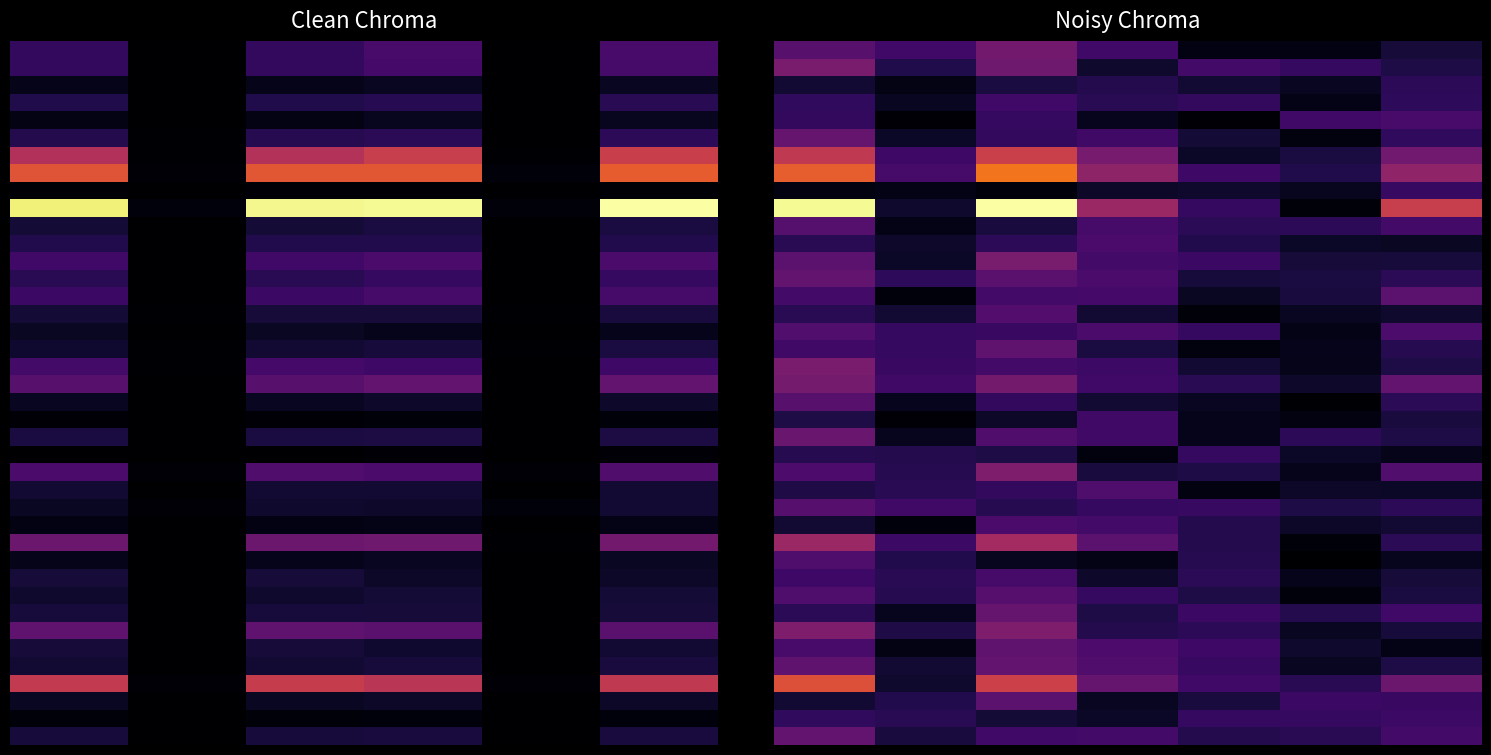

Which category has the lowest value across all series?

5